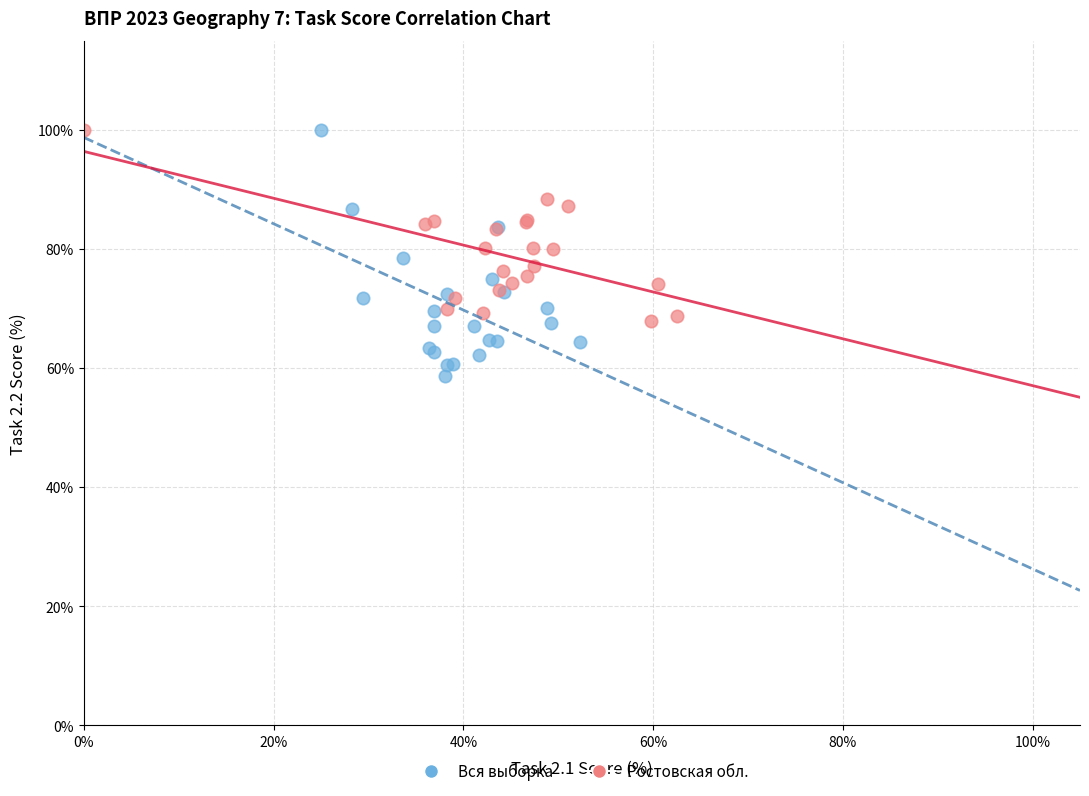

What are all the series names shown in the legend?

Вся выборка, Ростовская обл.